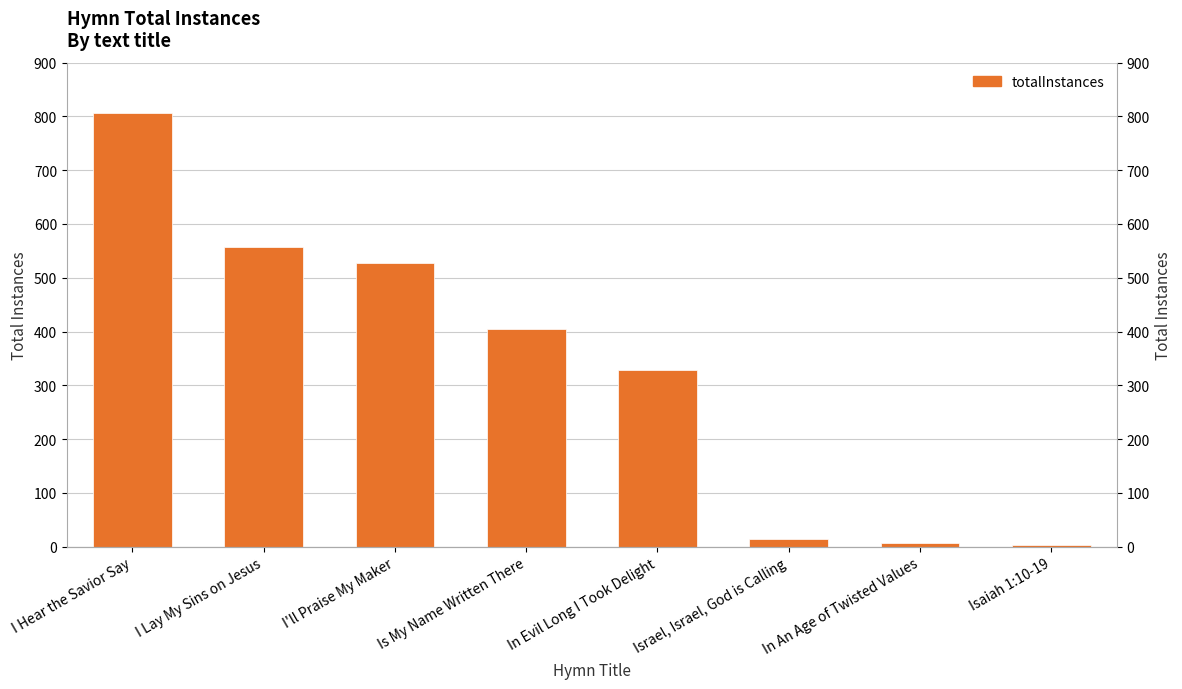

What is the change in value from I'll Praise My Maker to Isaiah 1:10-19?

-524